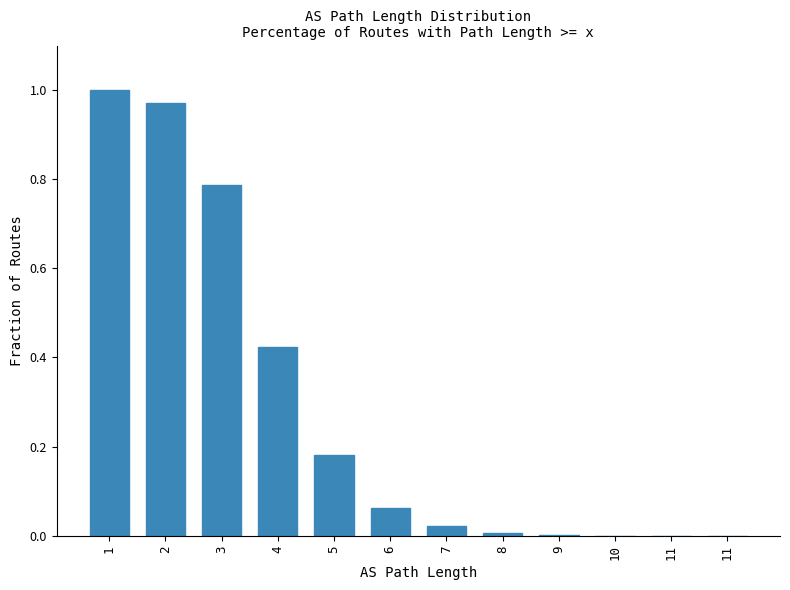

Reading right to left, what are all the values shown in this chart?

11=0.0	11=0.0	10=0.0	9=0.0	8=0.0	7=0.0	6=0.1	5=0.2	4=0.4	3=0.8	2=1.0	1=1.0